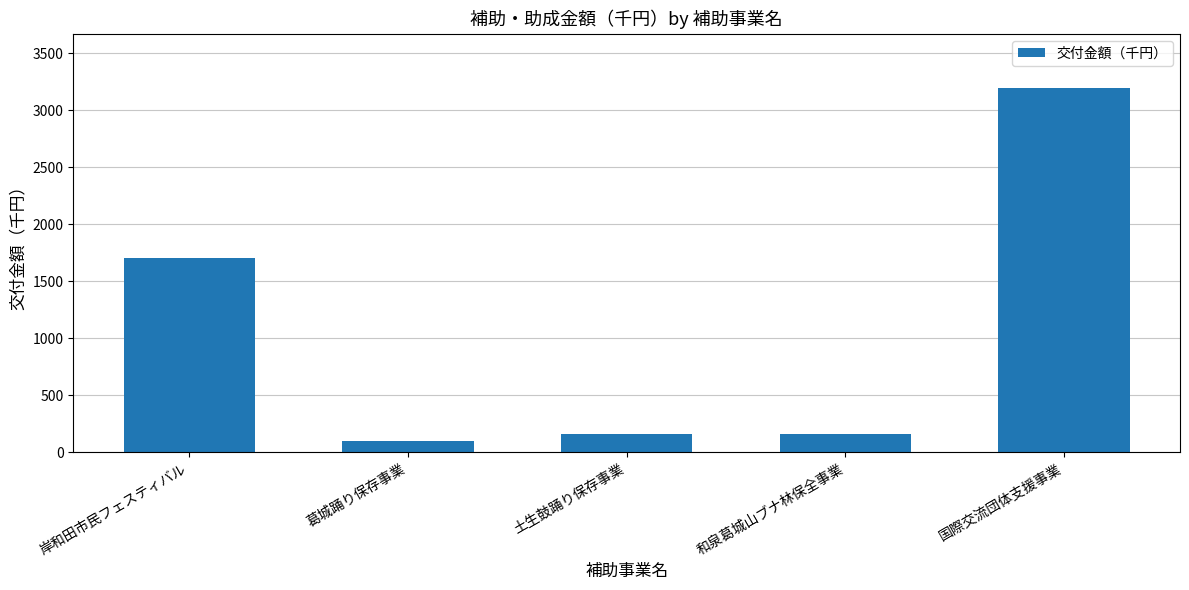

True or false: the data shows 160 at 土生鼓踊り保存事業.

True